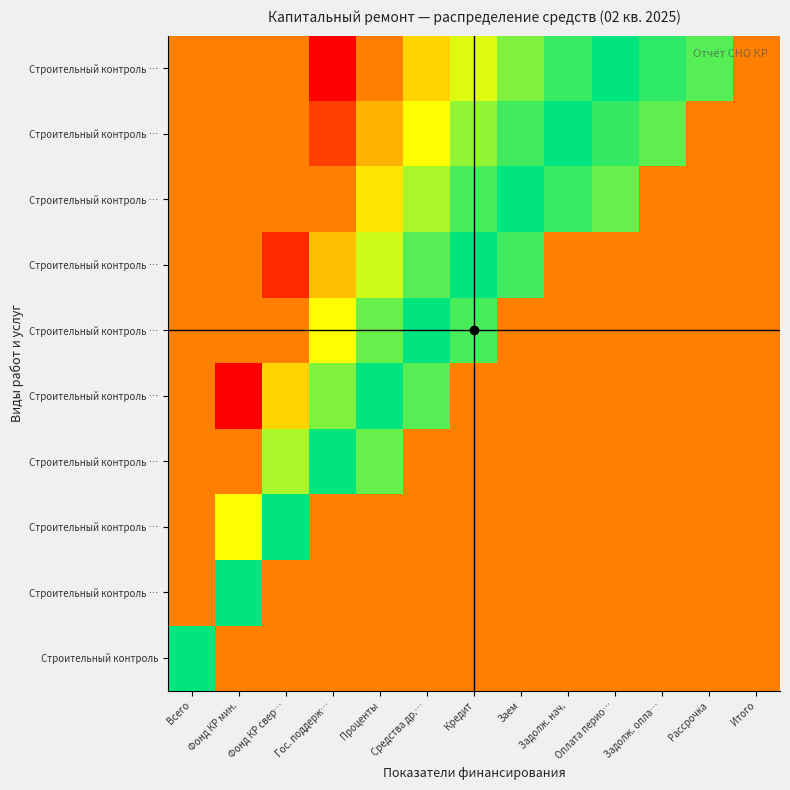

How many series are shown in this chart?

10